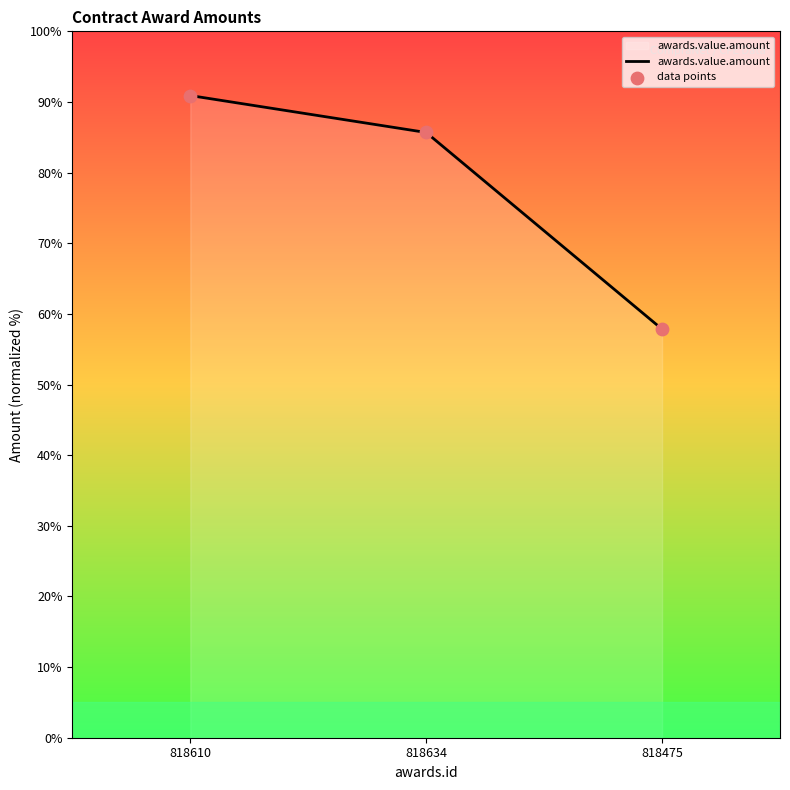

Which has a higher value, 818475 or 818634?

818634